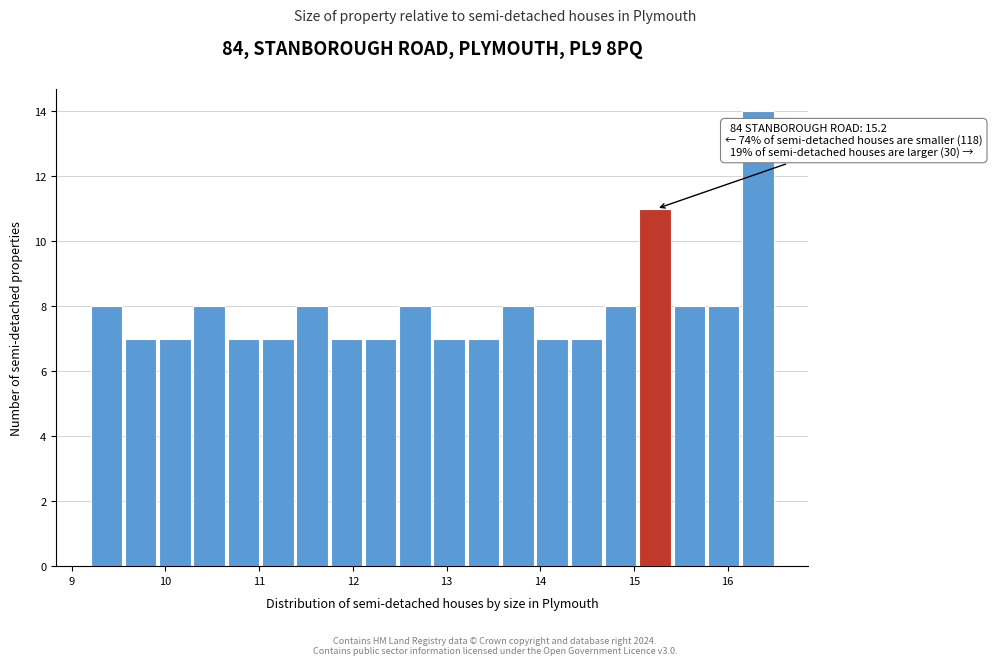

Read against the x-axis, roughly where is the centre of the tallest bar?

16.3